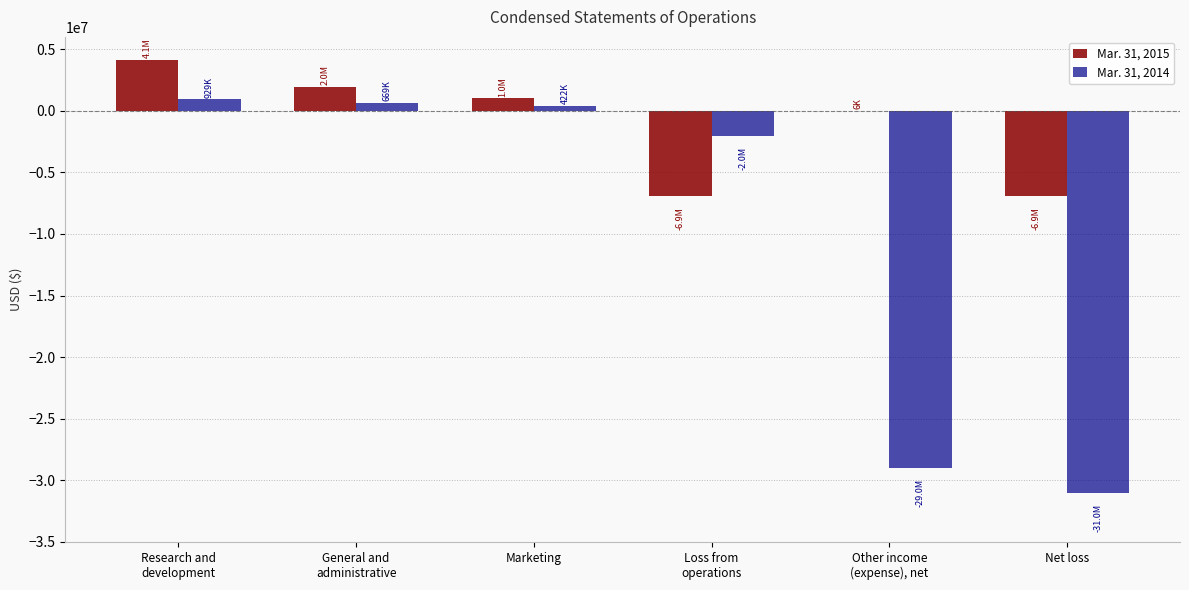

How many series are shown in this chart?

2